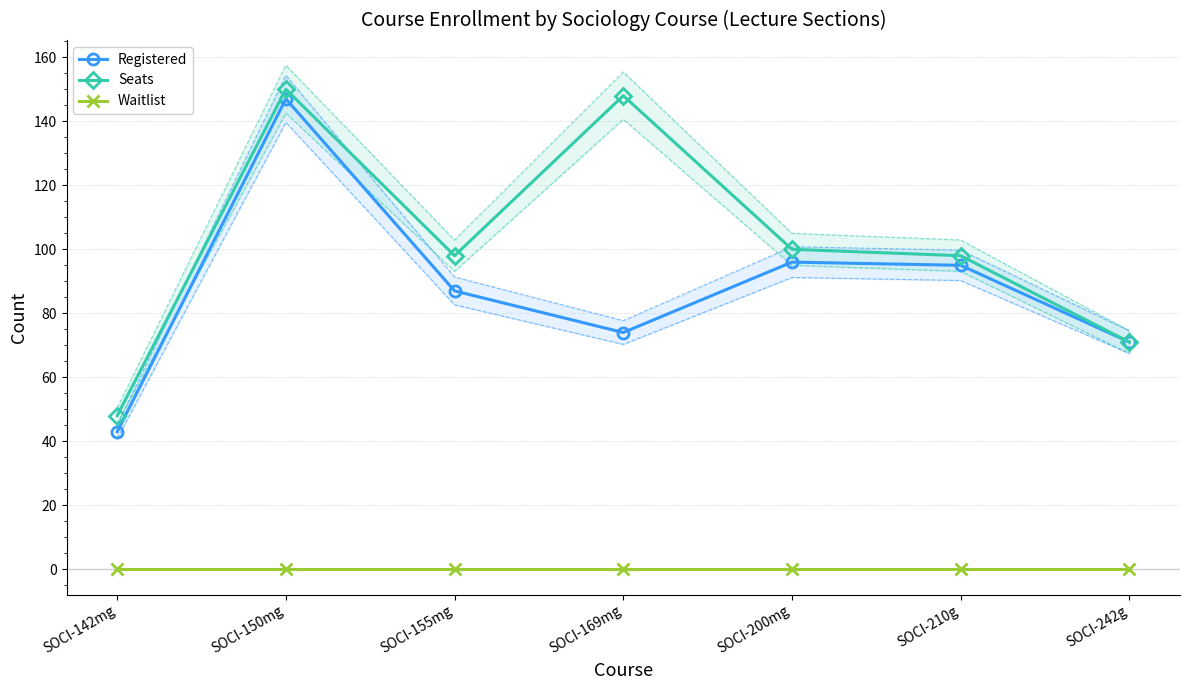

What is the label of the 3rd point from the left?

SOCI-155mg